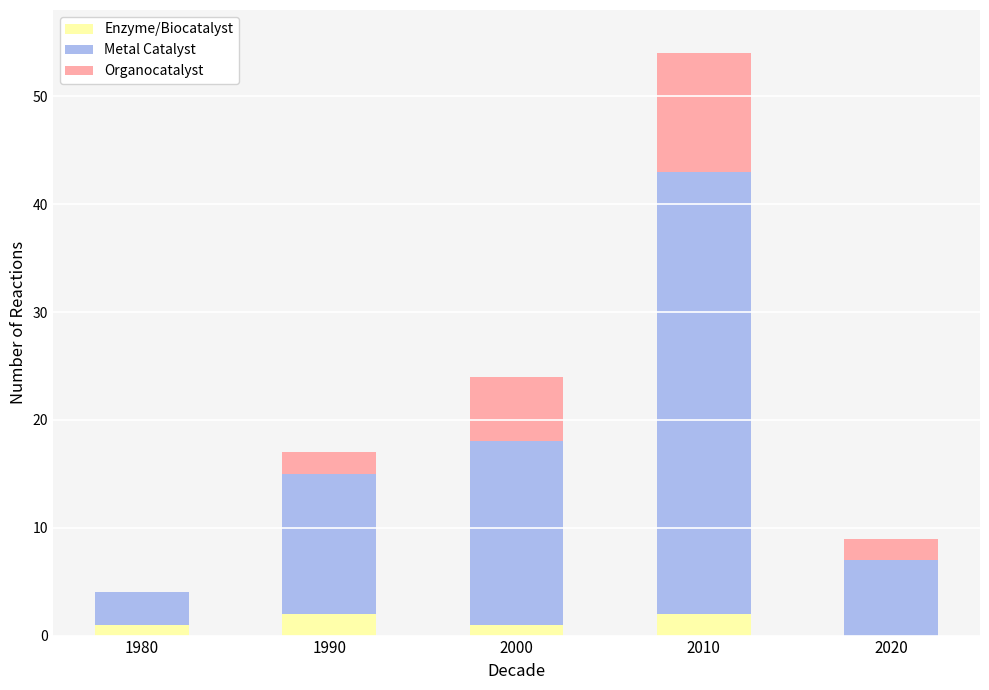

At which category is the sum across all series the highest?

2010